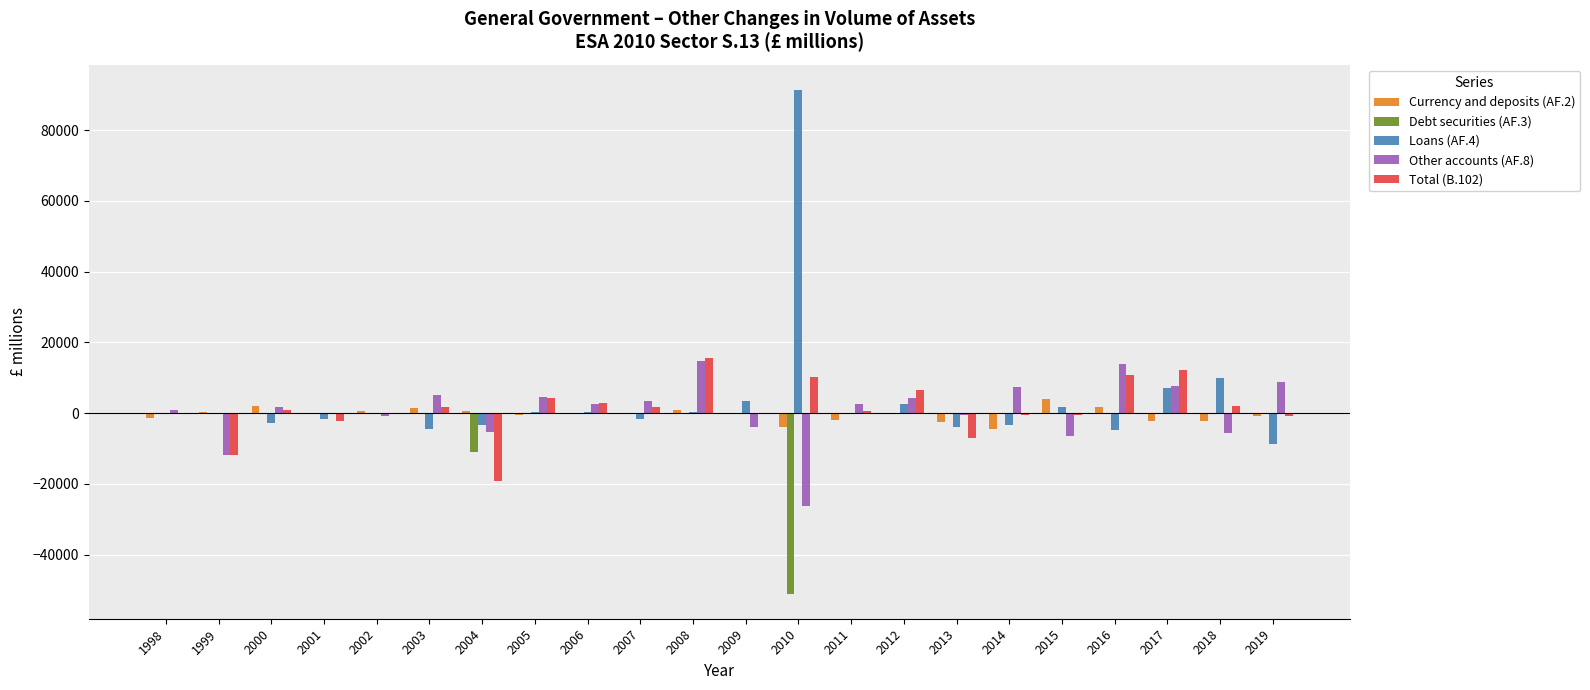

Which series has the largest total across all categories?

Loans (AF.4)